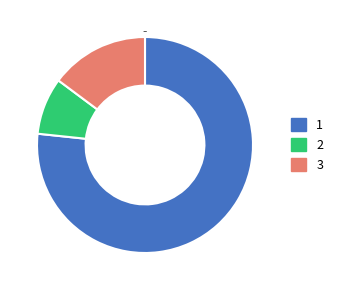

The 3 slice represents 15% of the pie. True or false?

True